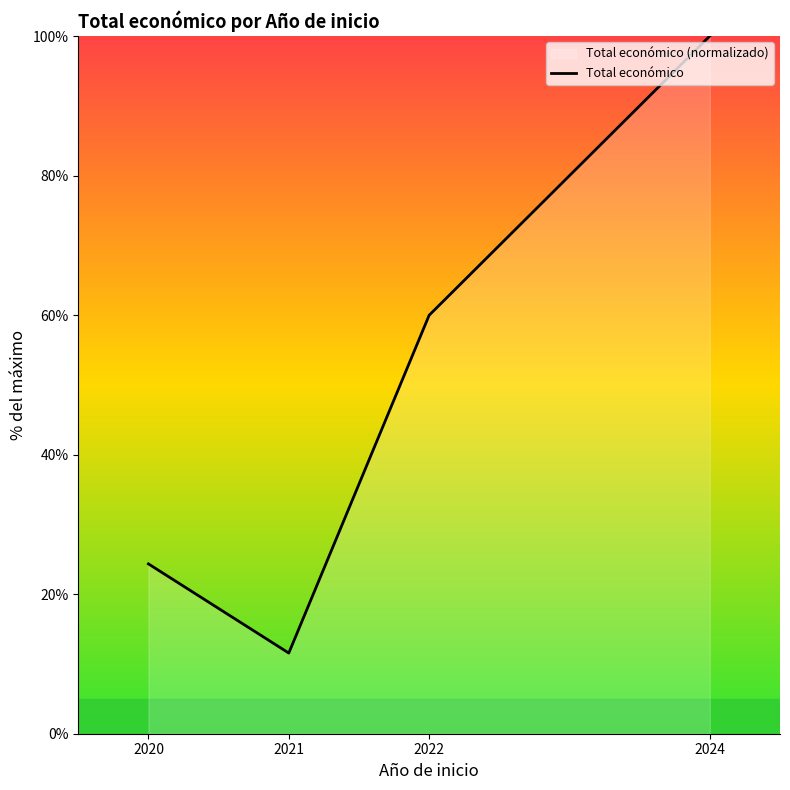

List the labels in order of value, smallest first.

2021, 2020, 2022, 2024